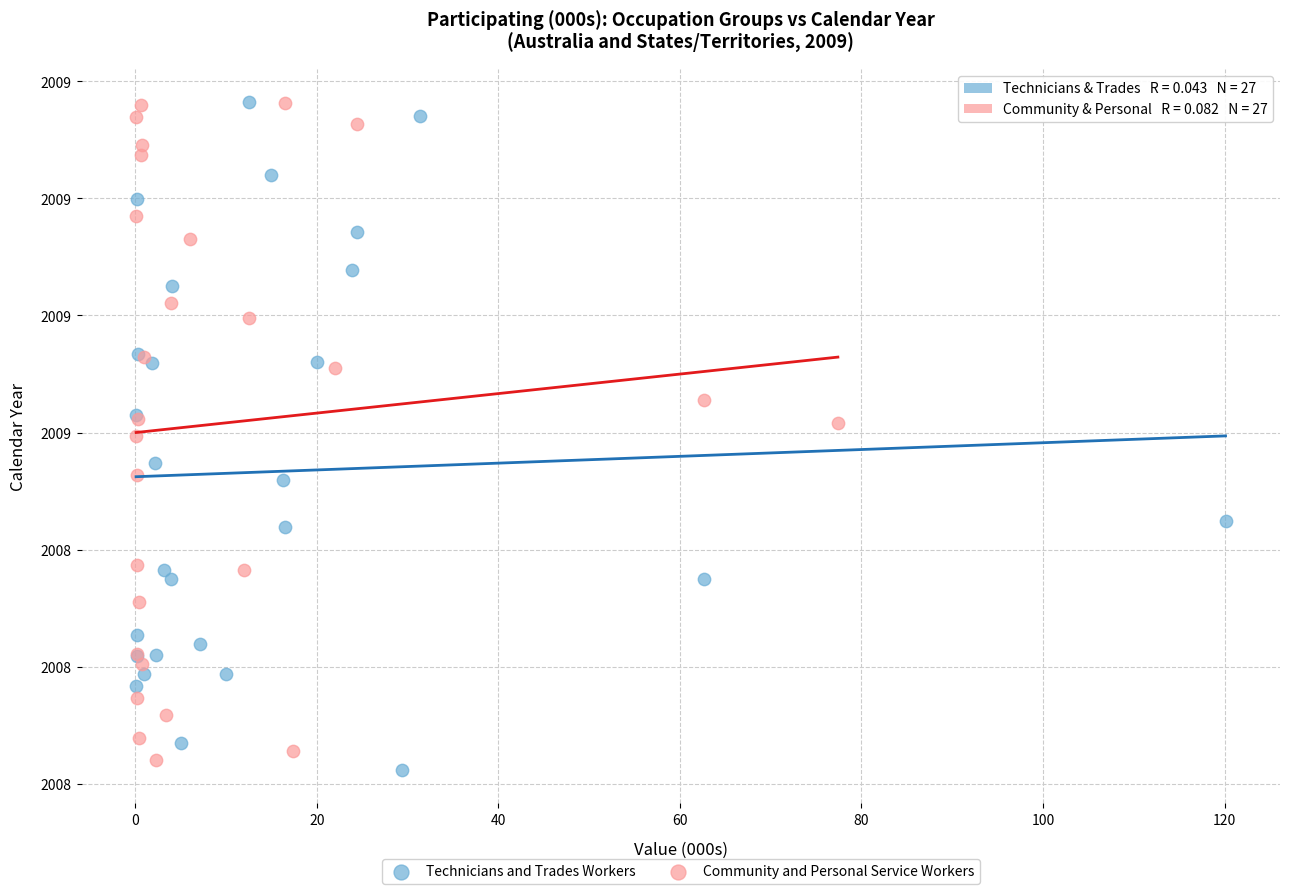

Which series has the largest Y range (max minus min)?

Technicians and Trades Workers